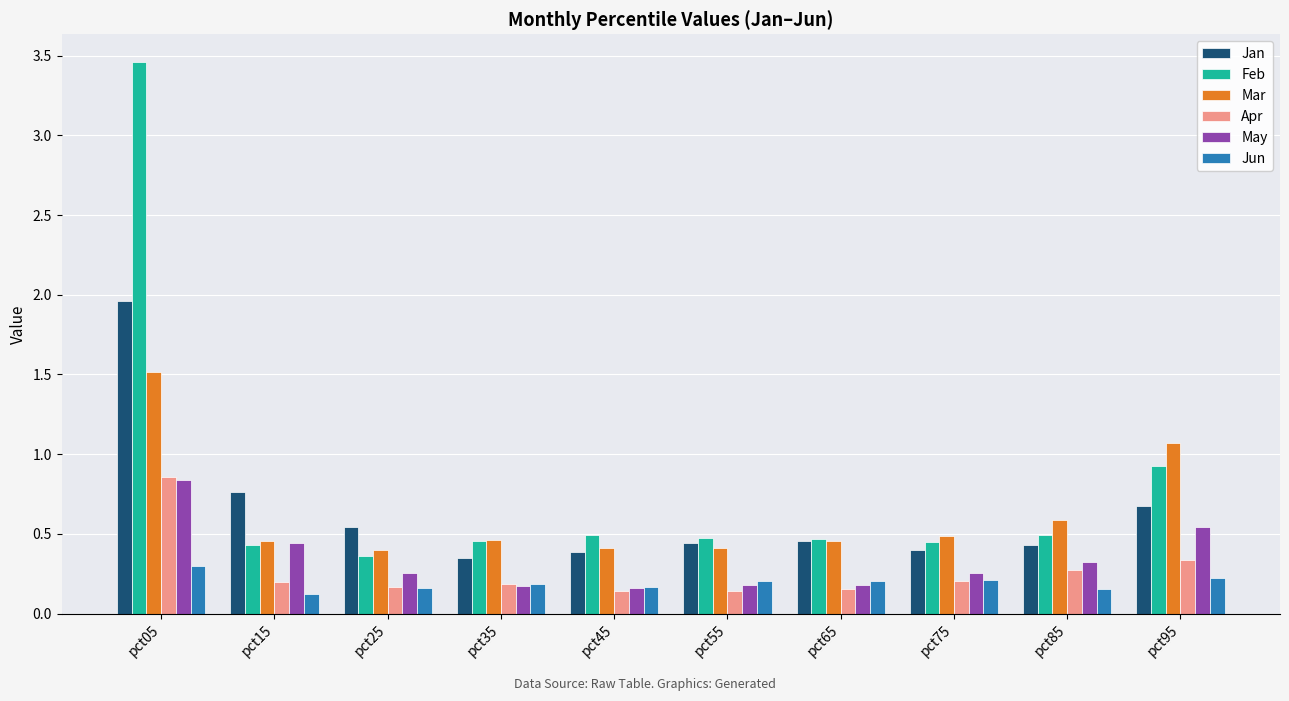

How many bars are there in each group?

6